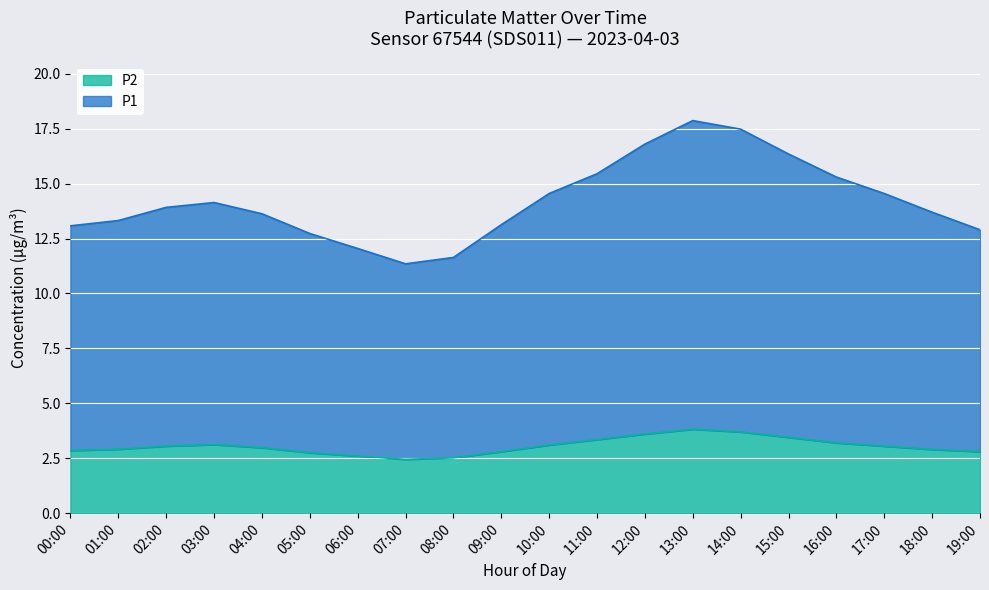

True or false: P2 has a value of 5.9 at 15:00.

False